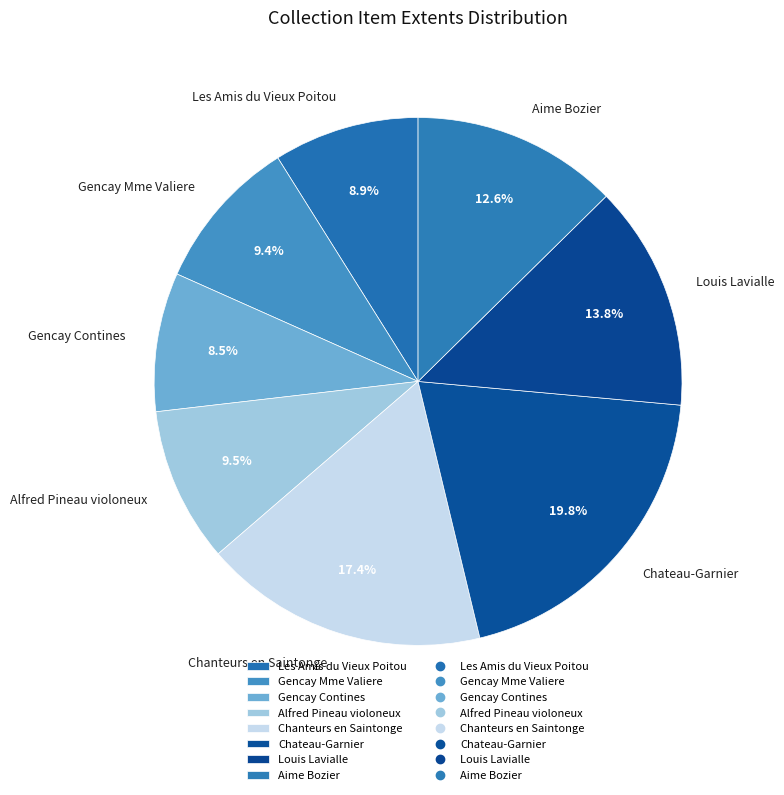

Which category has the biggest portion of the pie?

Chateau-Garnier